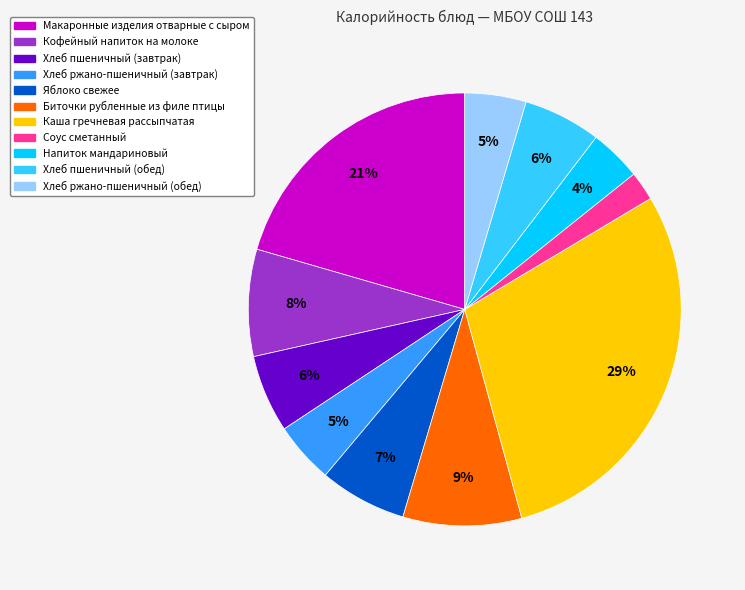

Is the sum of Биточки рубленные из филе птицы and Хлеб пшеничный (завтрак) greater than half?

No